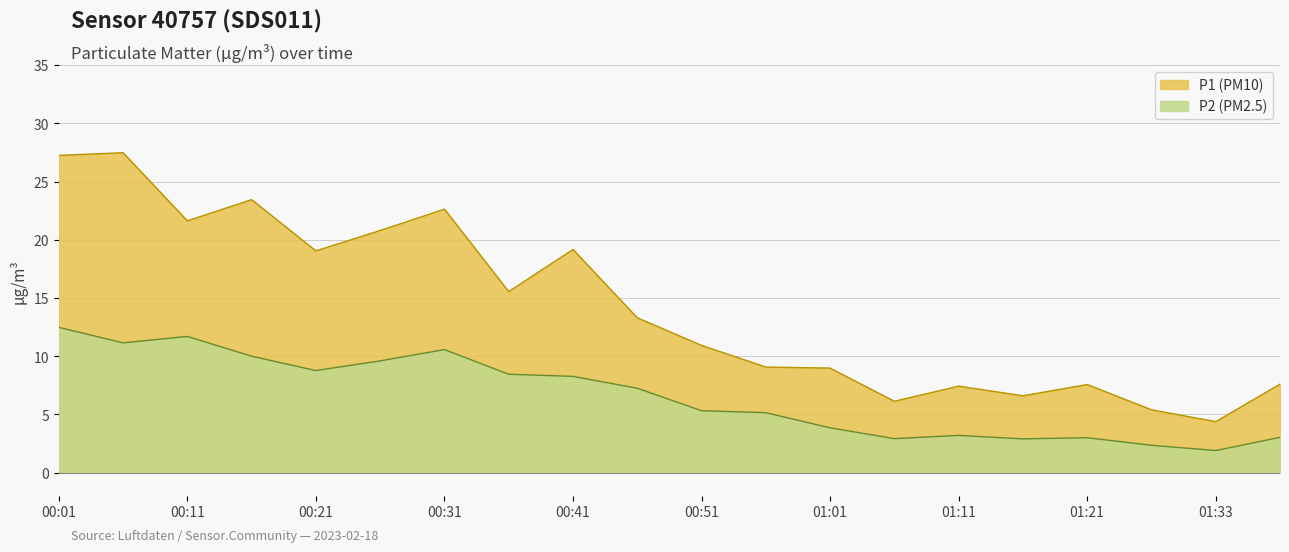

What is the difference between the second highest and minimum values in the P2 (PM2.5) series?

9.8